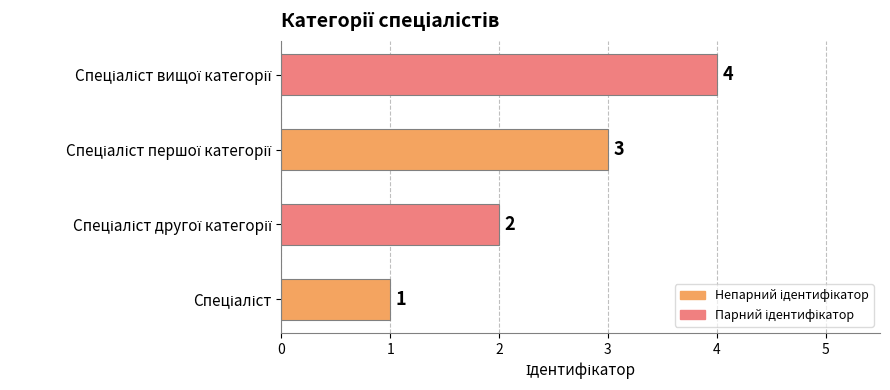

Are the bars grouped side by side (vs. stacked)?

No